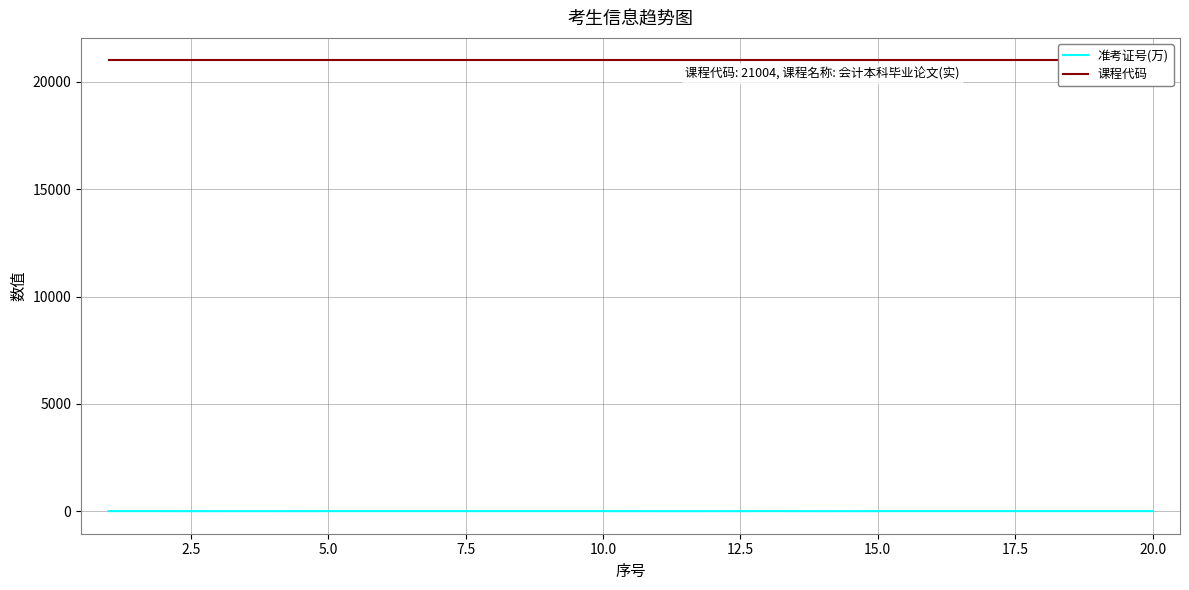

Rank the series by their average value, from lowest to highest.

准考证号(万), 课程代码